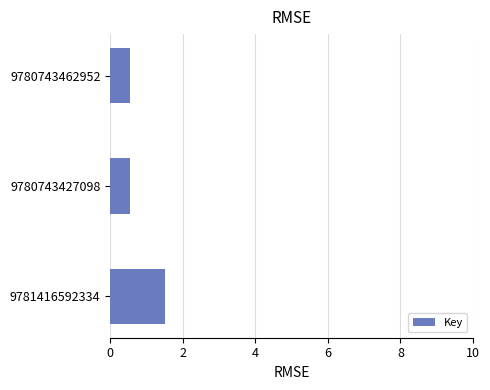

The value at 9781416592334 is 0.8. True or false?

False